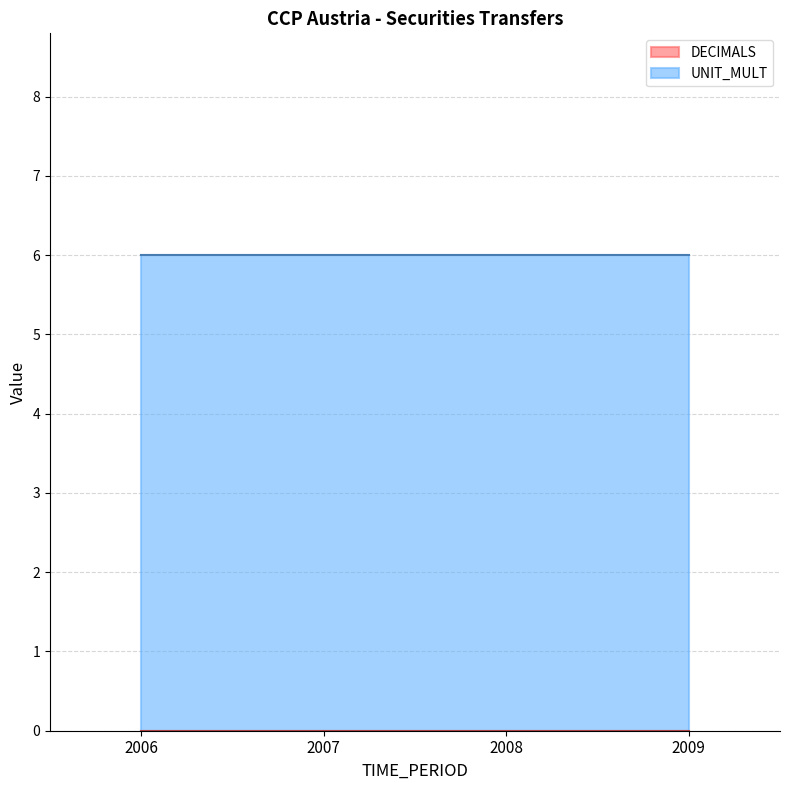

The value of DECIMALS at 2008 is 0. True or false?

True